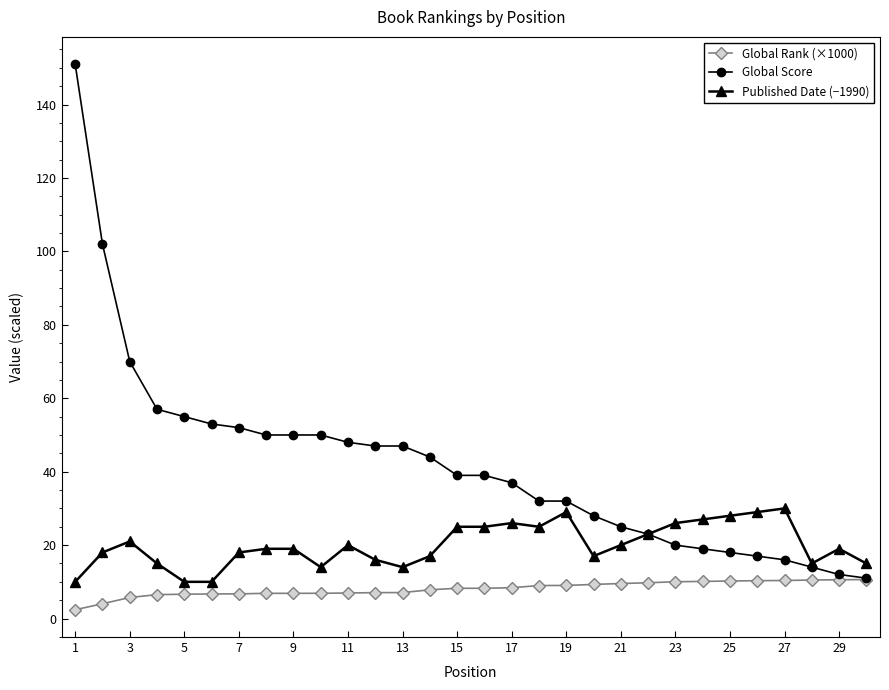

Which series has the largest total across all categories?

Global Score